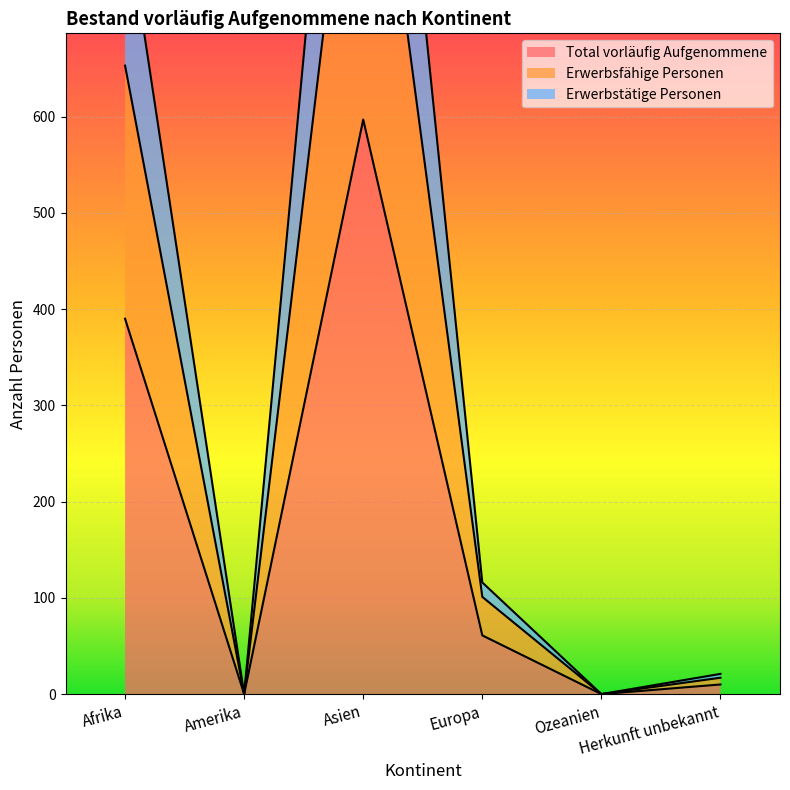

What is the average value of the Total vorläufig Aufgenommene series?

176